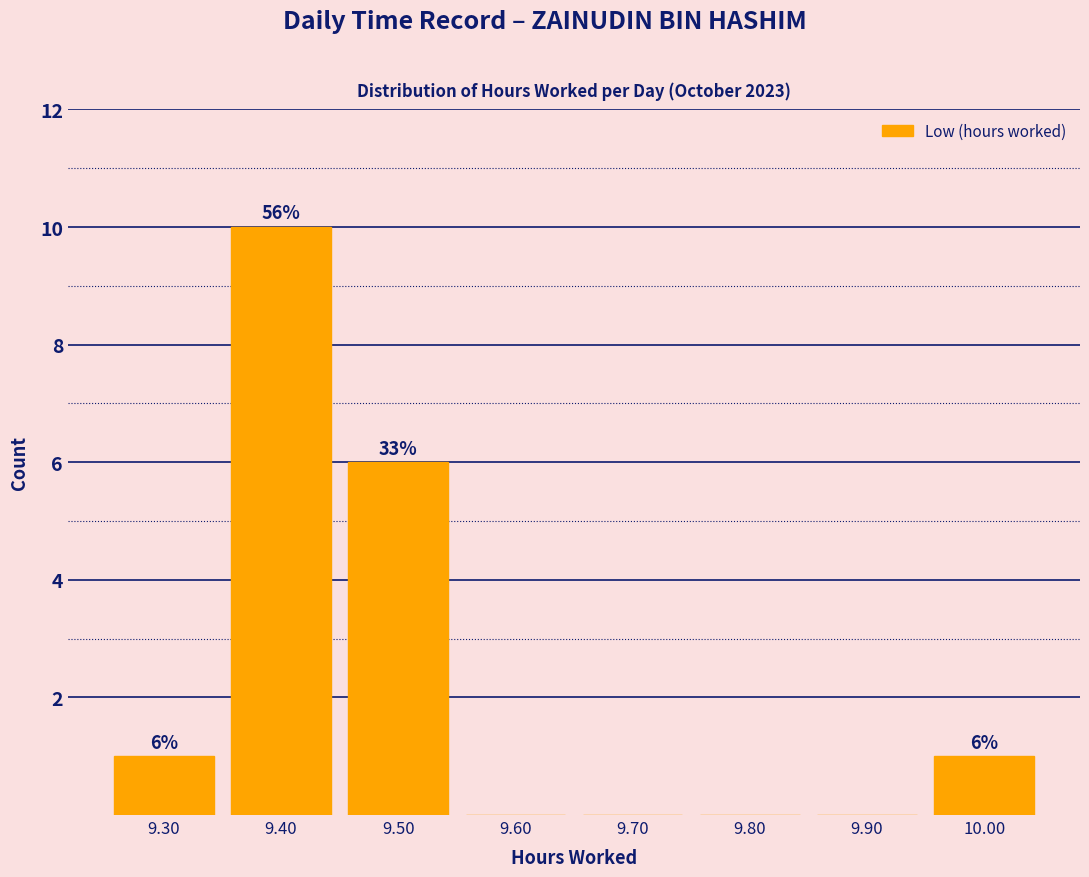

Which range on the x-axis has the tallest bar?

9.35 to 9.45